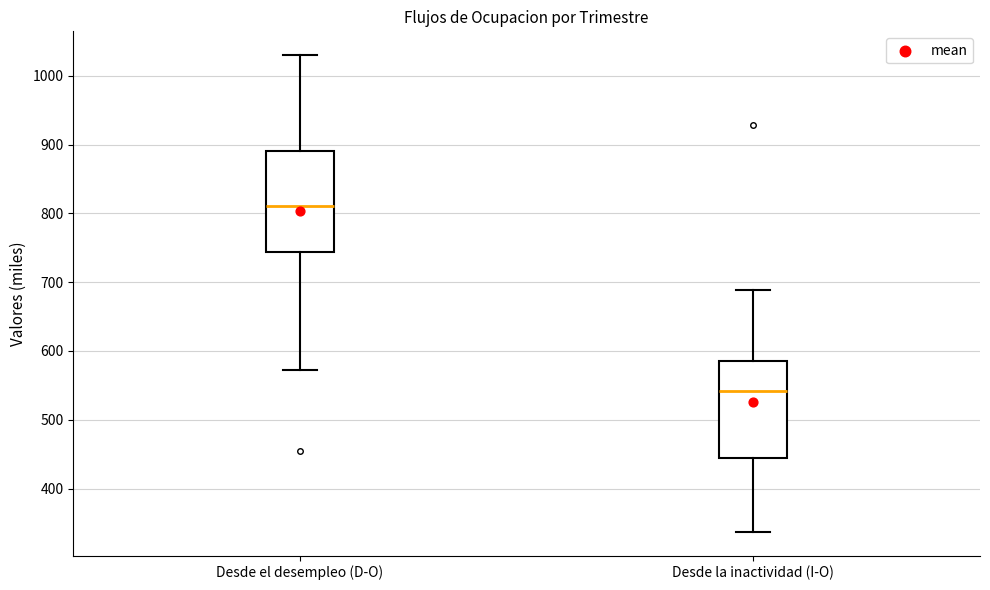

Where is the lower edge of the box for Desde la inactividad (I-O) on the y-axis? The values are not printed on the chart, so give them approximately, as read against the axis.

440